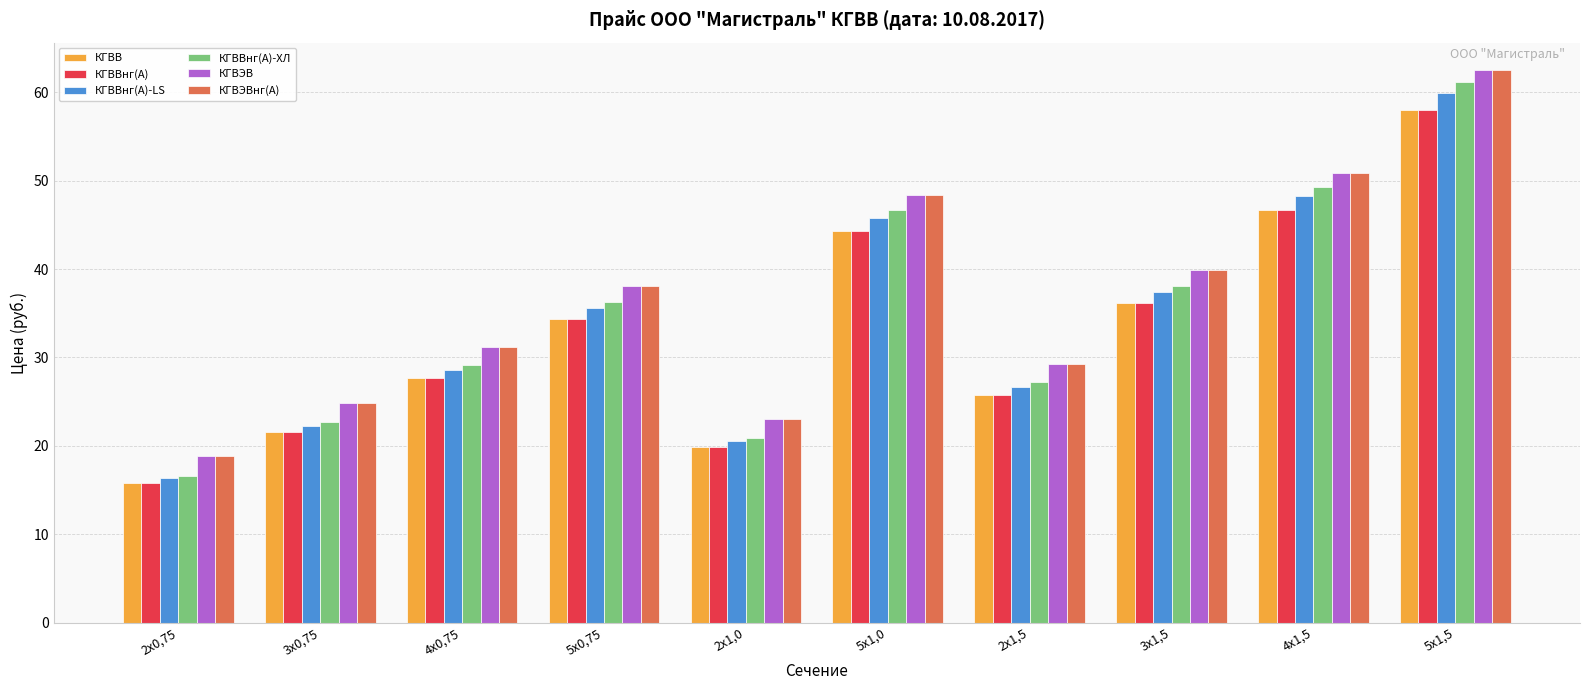

Rank the categories by КГВЭВ value from highest to lowest.

5х1,5, 4х1,5, 5х1,0, 3х1,5, 5х0,75, 4х0,75, 2х1,5, 3х0,75, 2х1,0, 2х0,75